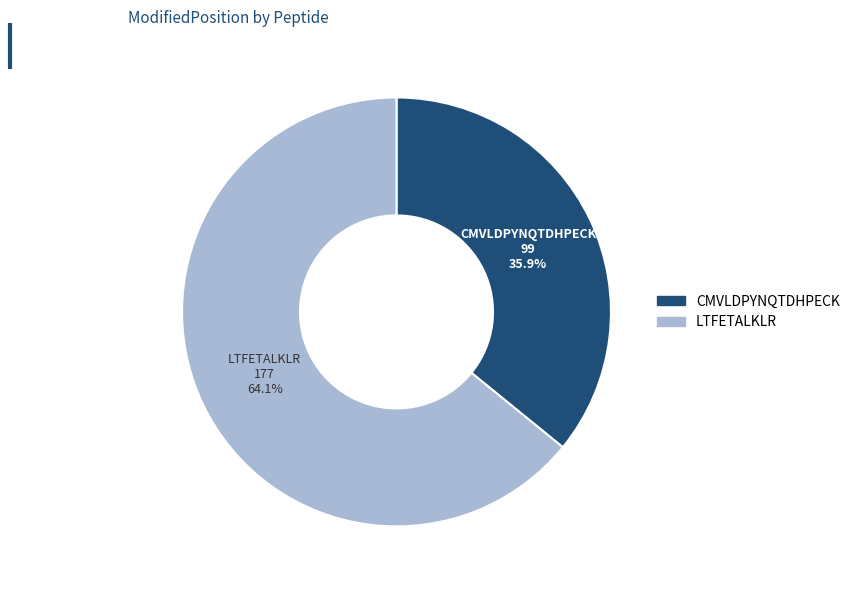

What is the smallest slice in the pie chart?

CMVLDPYNQTDHPECK